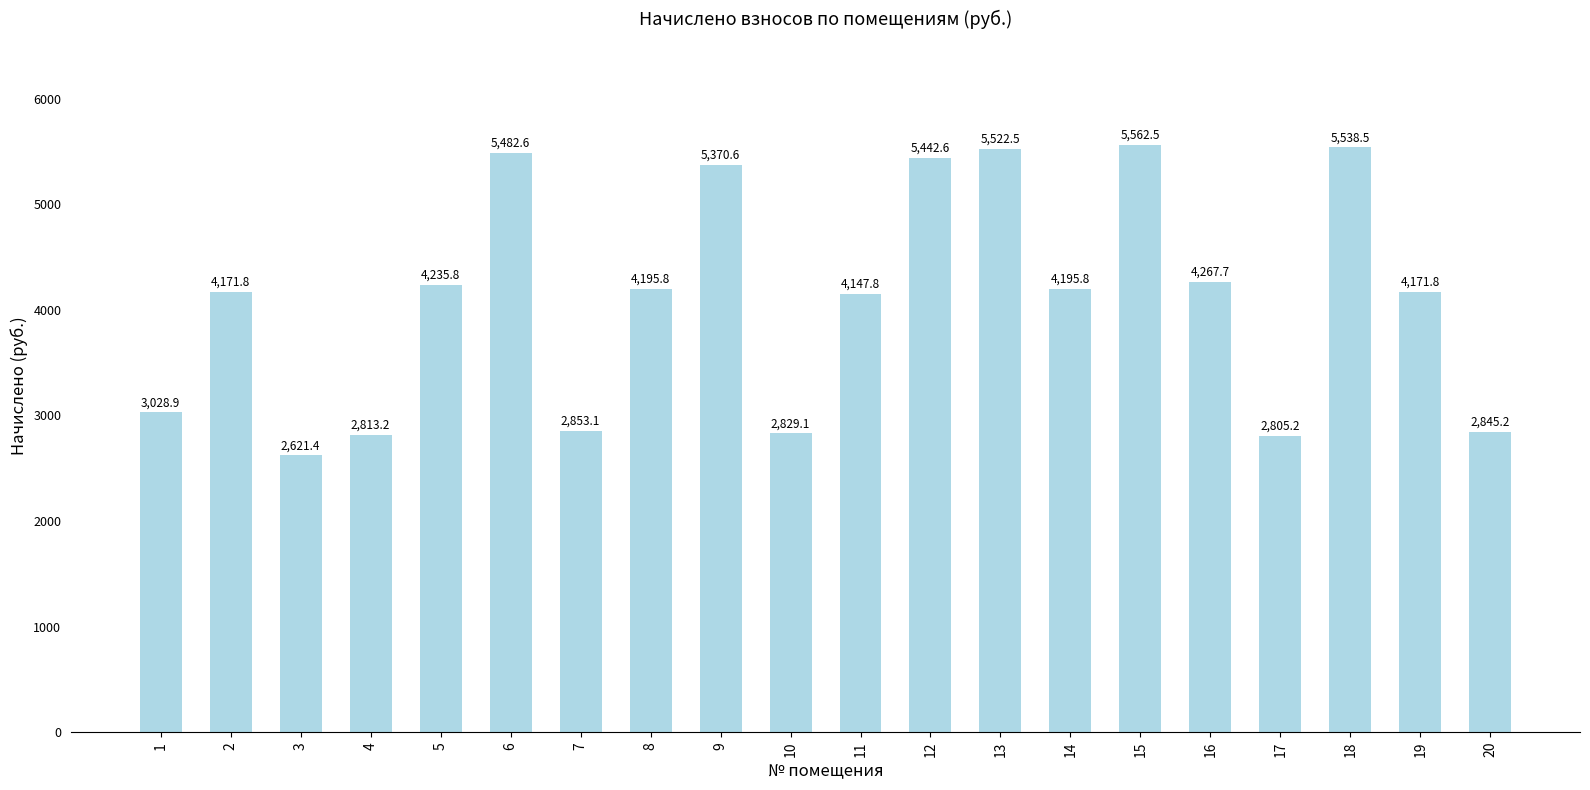

The chart shows a value of 5066.8 at 7. True or false?

False